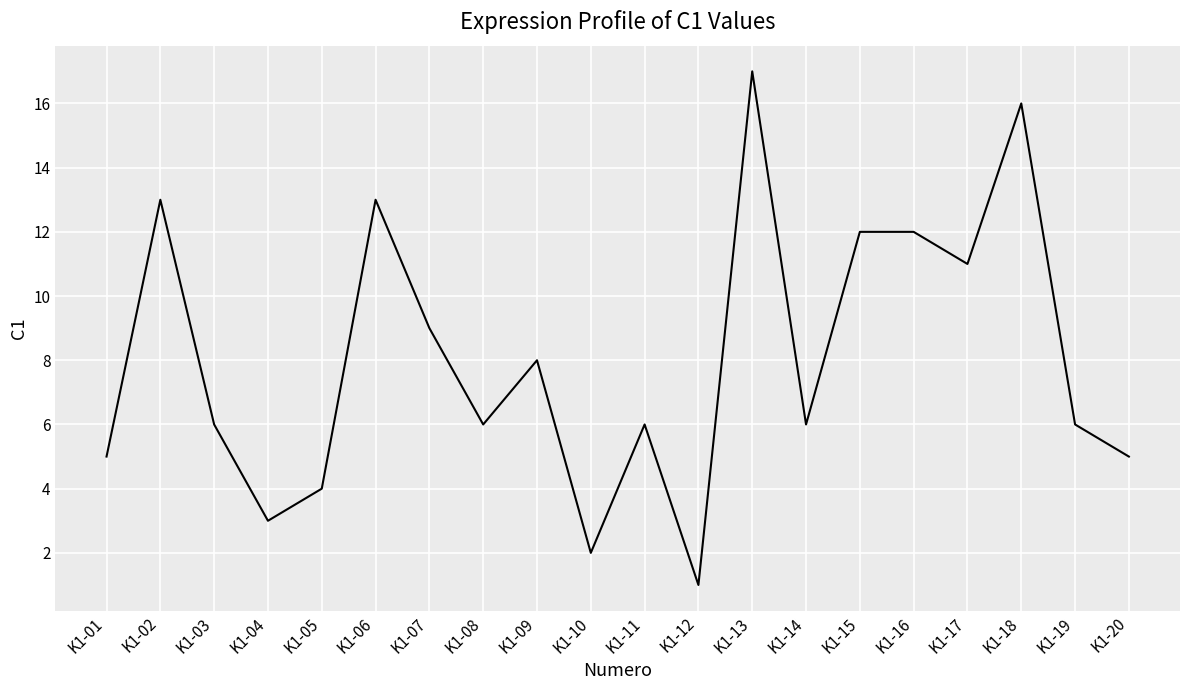

The value at K1-20 is 5. True or false?

True